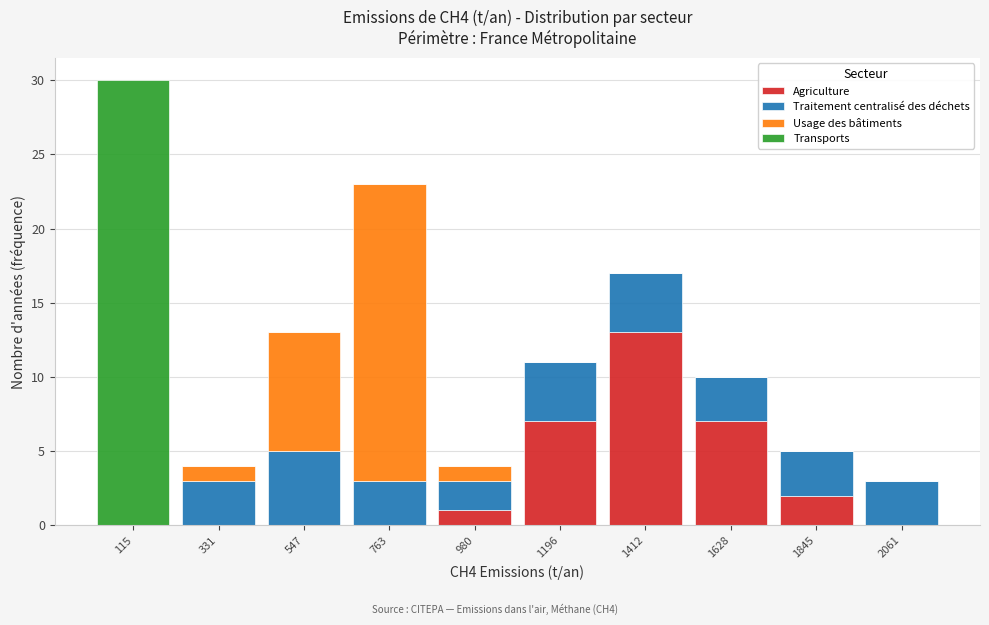

Reading left to right, transcribe this chart: for each stacked bar, give the range it covers on the x-axis and its total height. Neither the bar edges nor the heights are printed on the chart, so give them approximately, as read against the axes.

0 to 200: 30
200 to 450: 4
450 to 650: 13
650 to 850: 23
850 to 1100: 4
1100 to 1300: 11
1300 to 1500: 17
1500 to 1750: 10
1750 to 1950: 5
1950 to 2150: 3